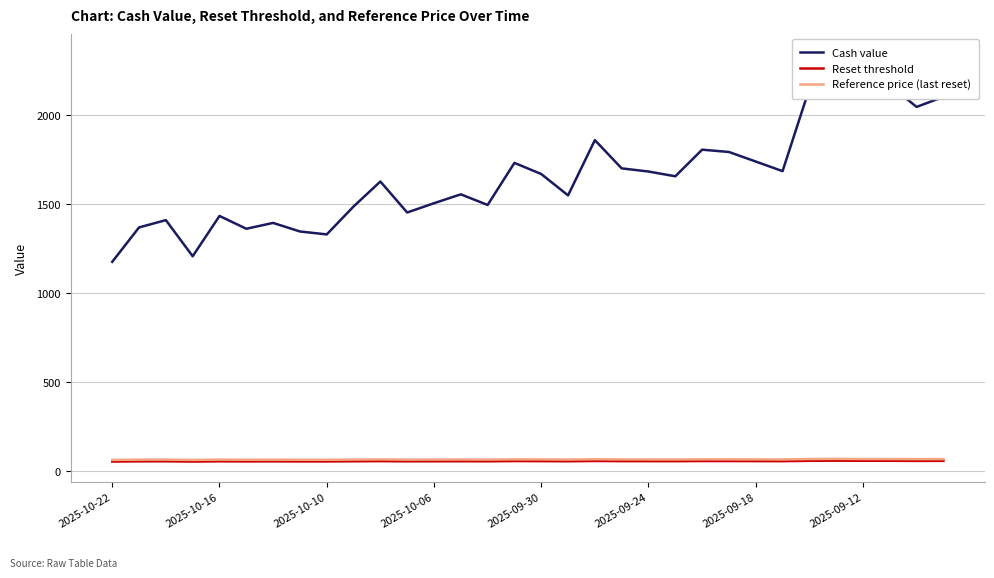

What is the total value across all series at 29?

2291.5